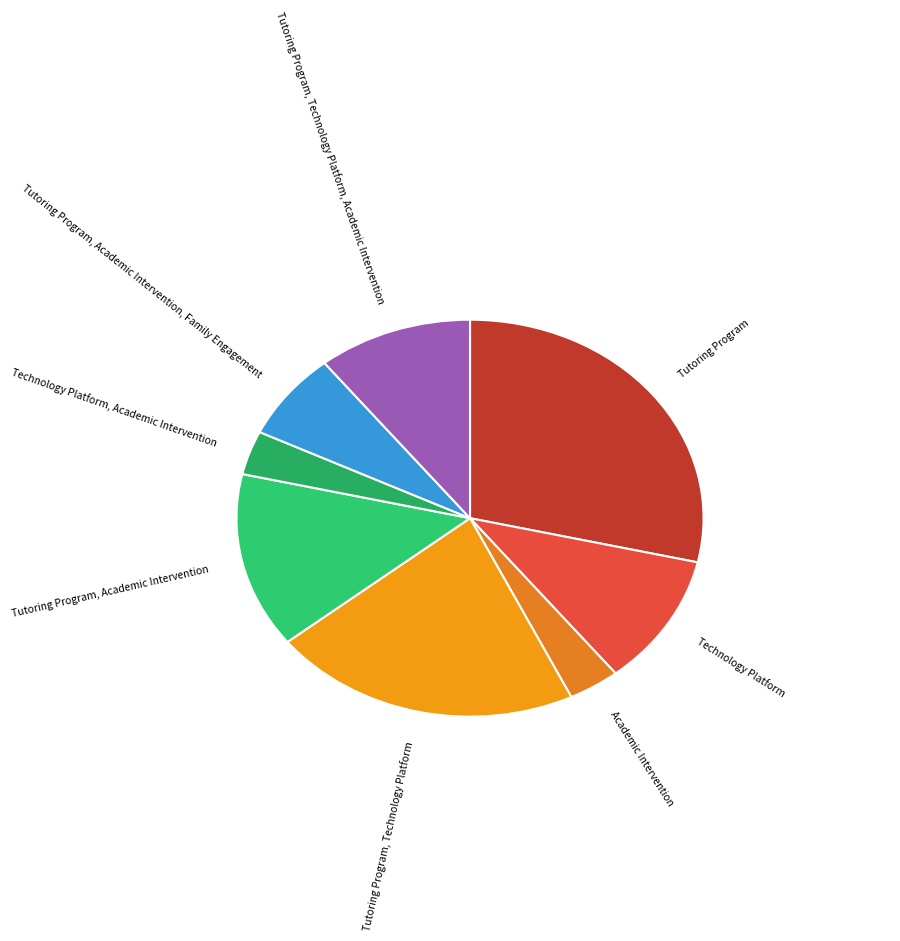

The Tutoring Program, Technology Platform slice represents 21% of the pie. True or false?

True